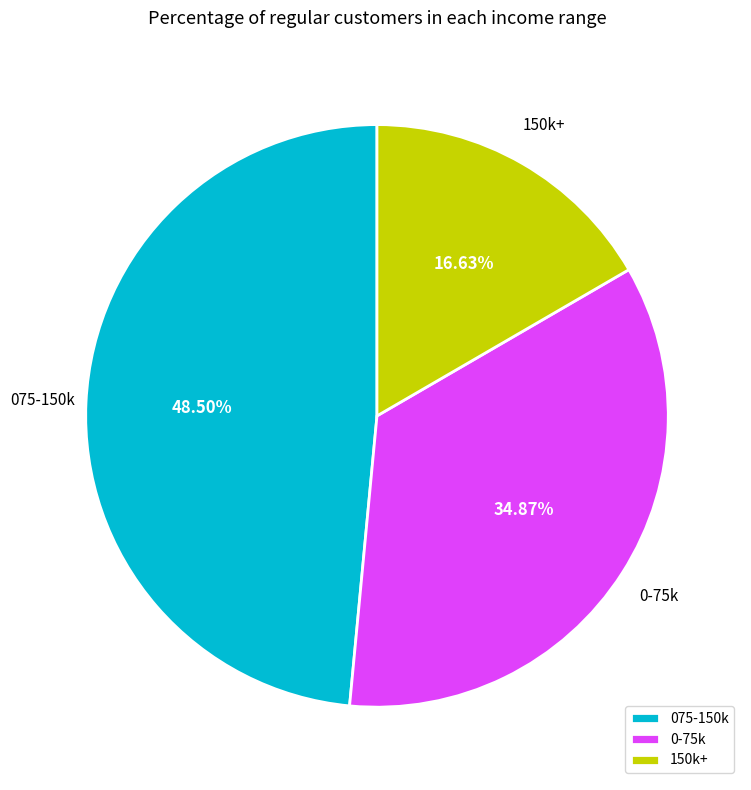

Combined, do 150k+ and 075-150k account for over 50%?

Yes